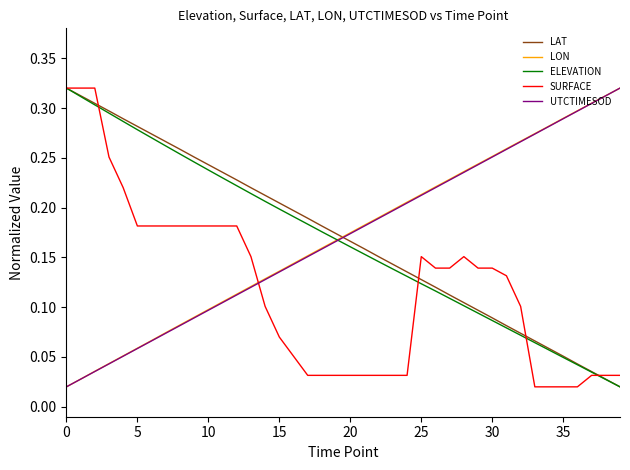

True or false: SURFACE and LON intersect in this chart.

True